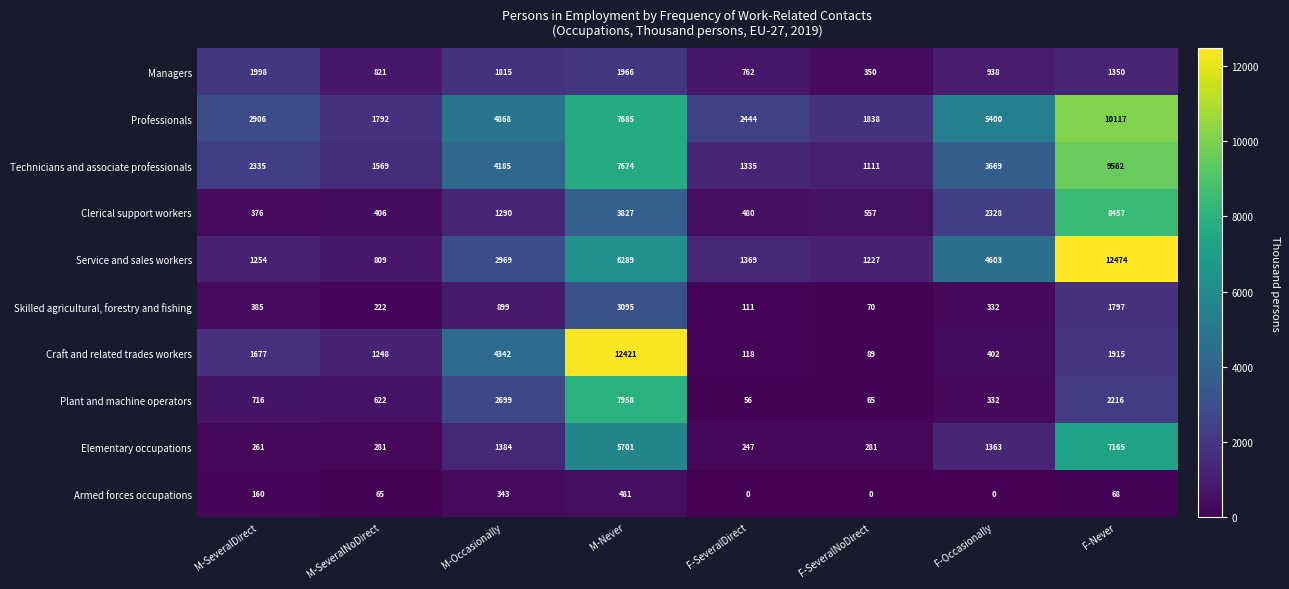

What is the average value of the Service and sales workers series?

3874